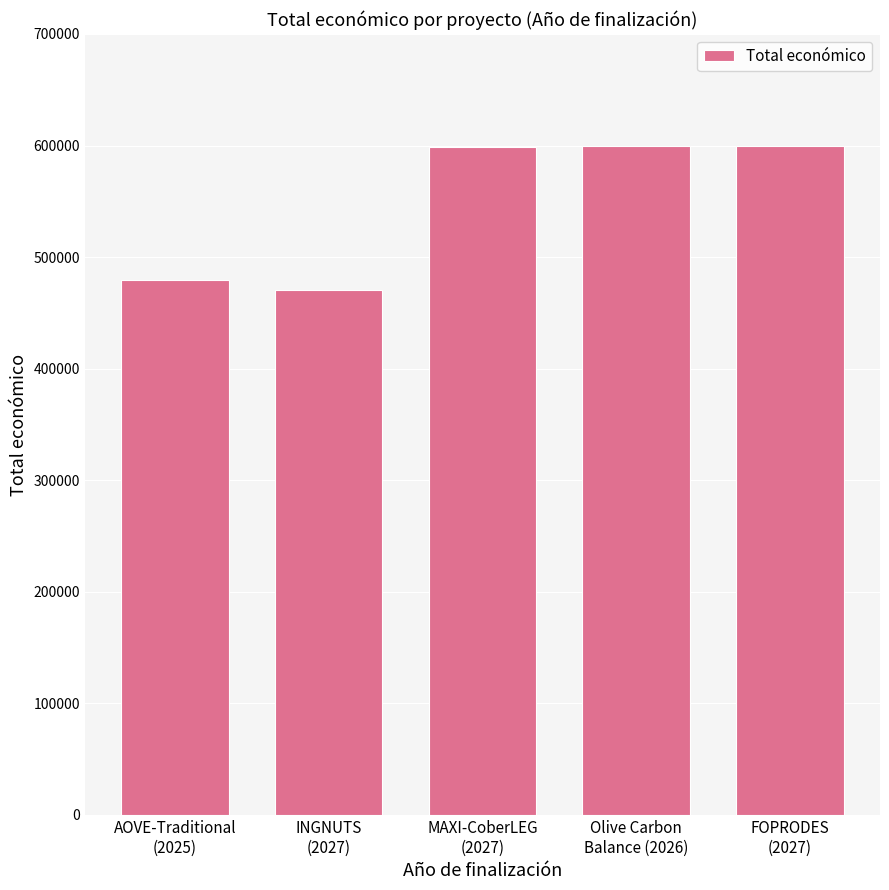

What is the minimum value shown in the chart?

470675